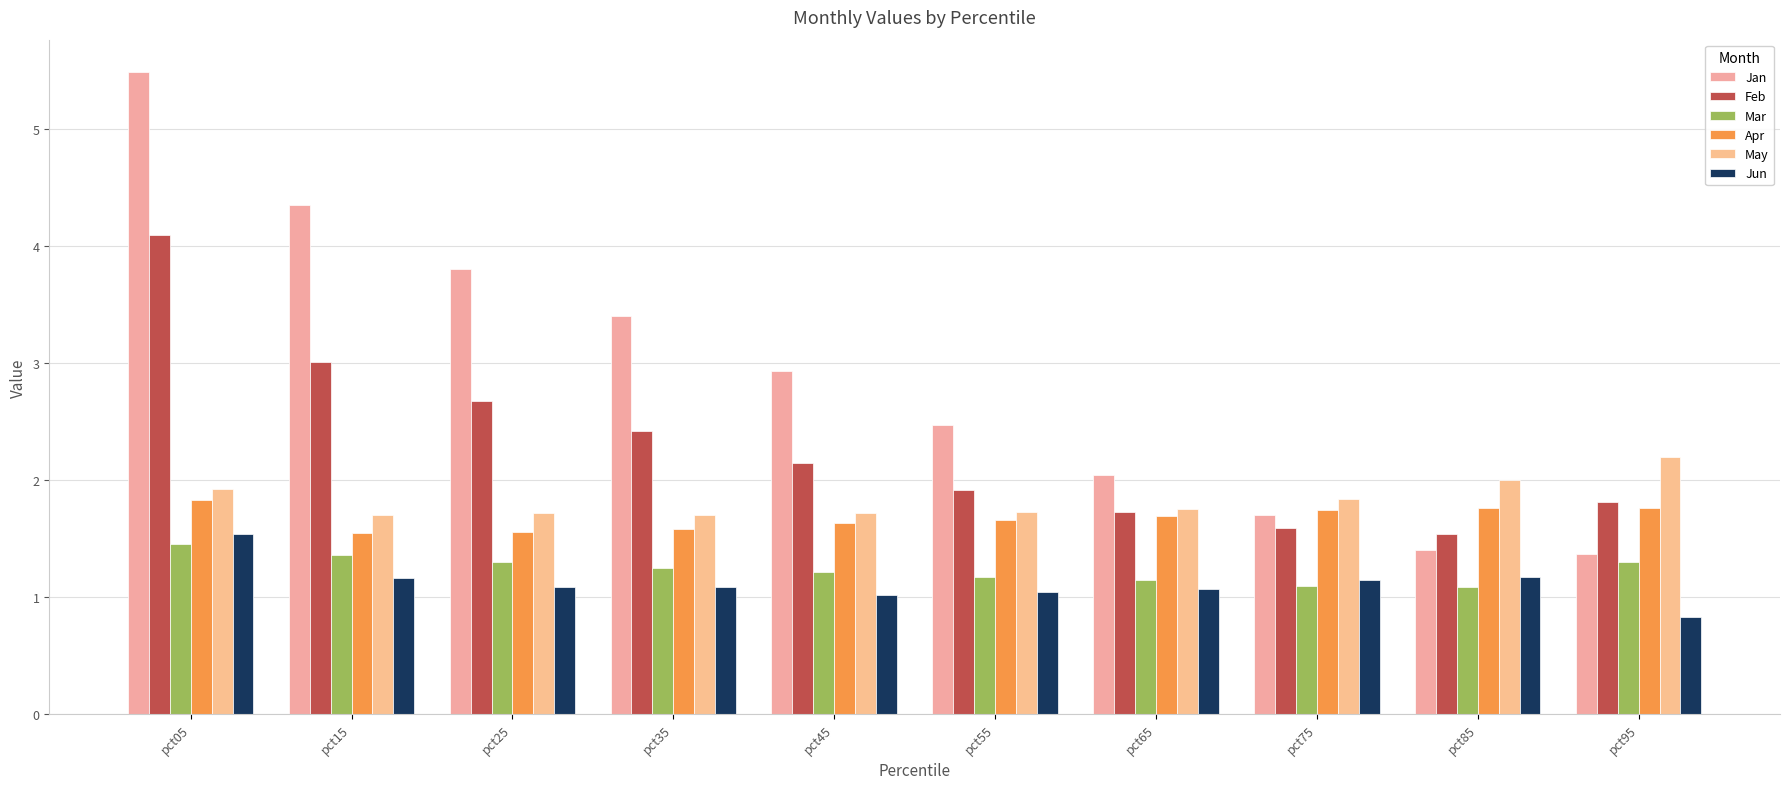

What is the difference between the maximum and minimum values in the May series?

0.5